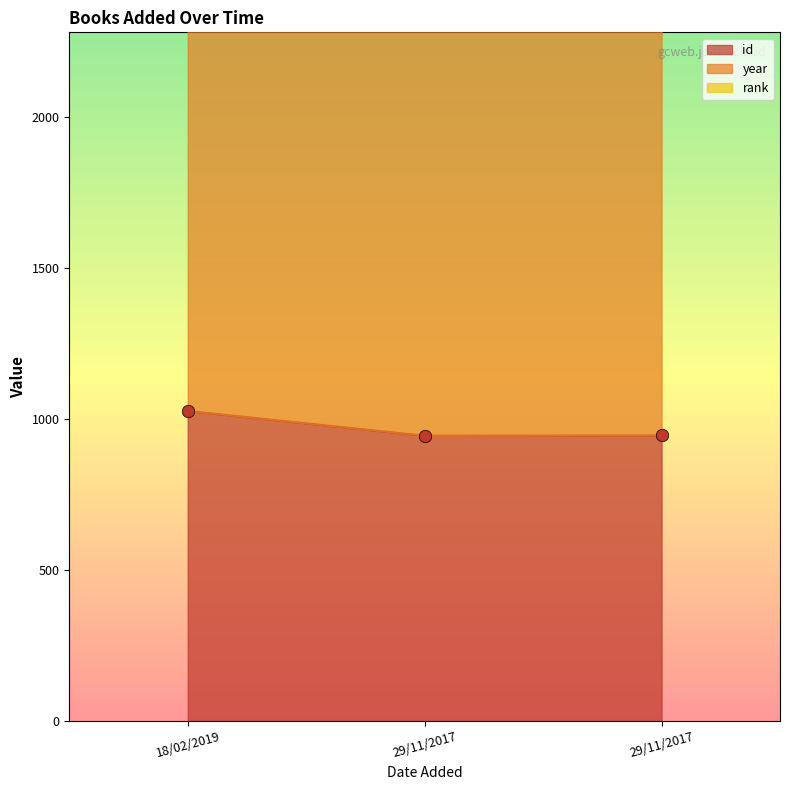

Which series reaches the minimum Y coordinate?

rank